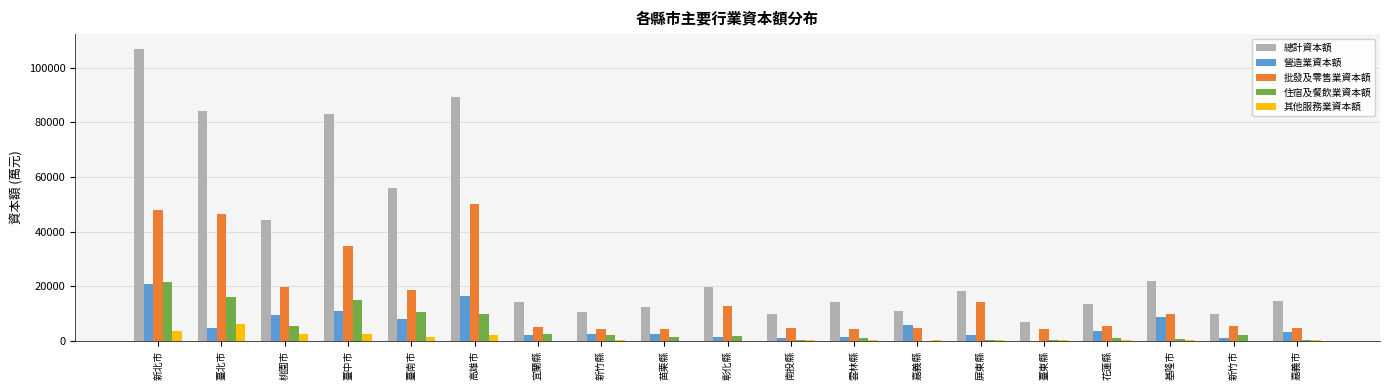

Which series changed the most between 臺中市 and 高雄市?

批發及零售業資本額